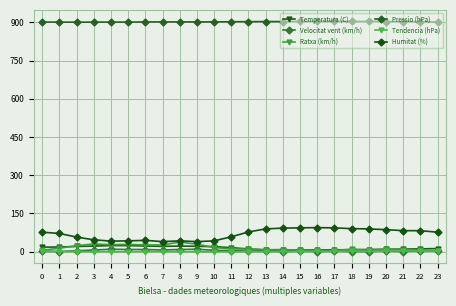

The value of Pressio (hPa) at 5 is 243.4. True or false?

False